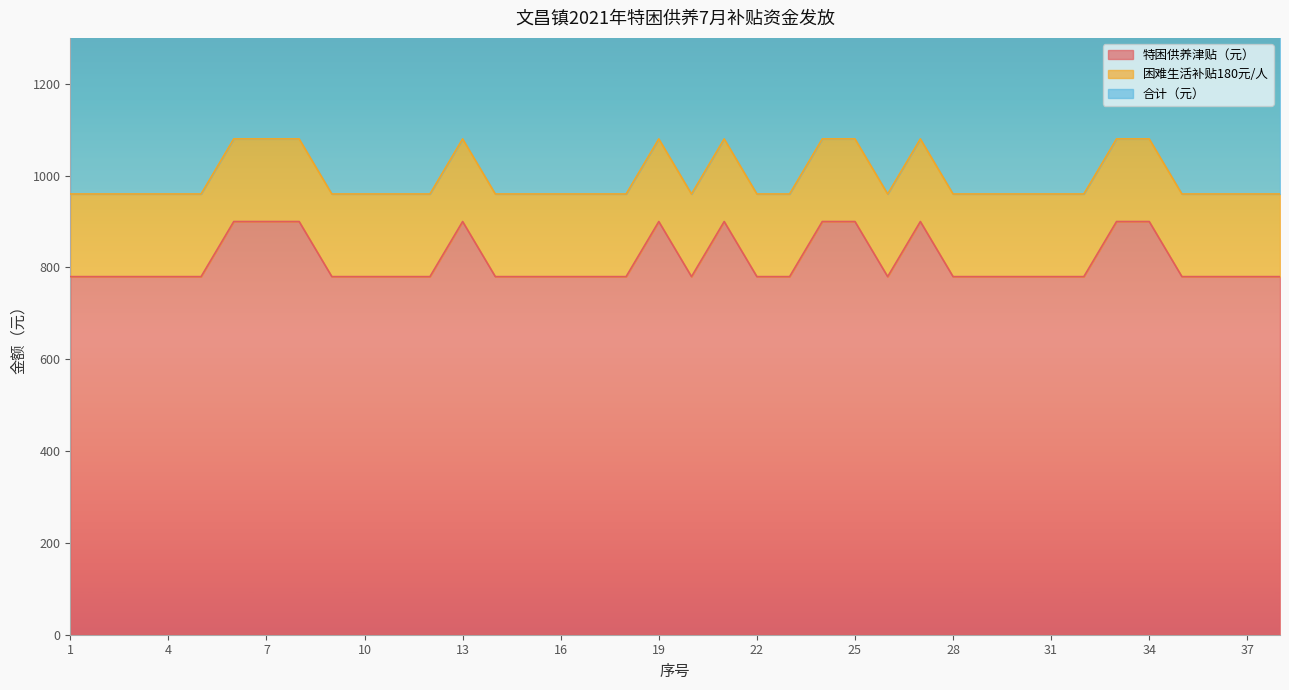

Where is 合计（元） nearest to the value 1020?

1